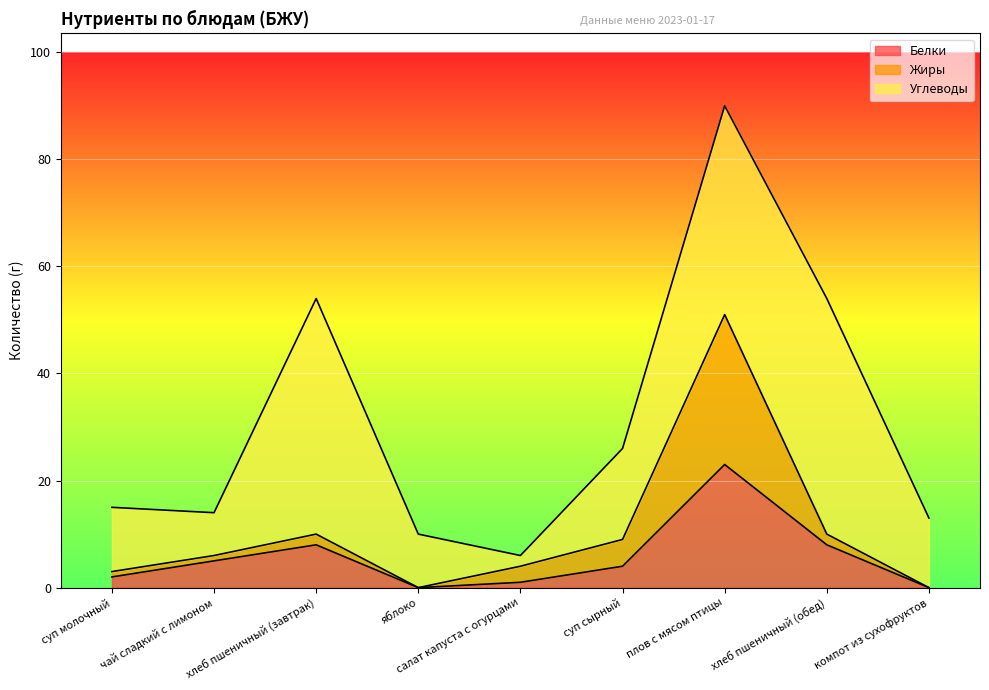

At which category is the sum across all series the highest?

плов с мясом птицы